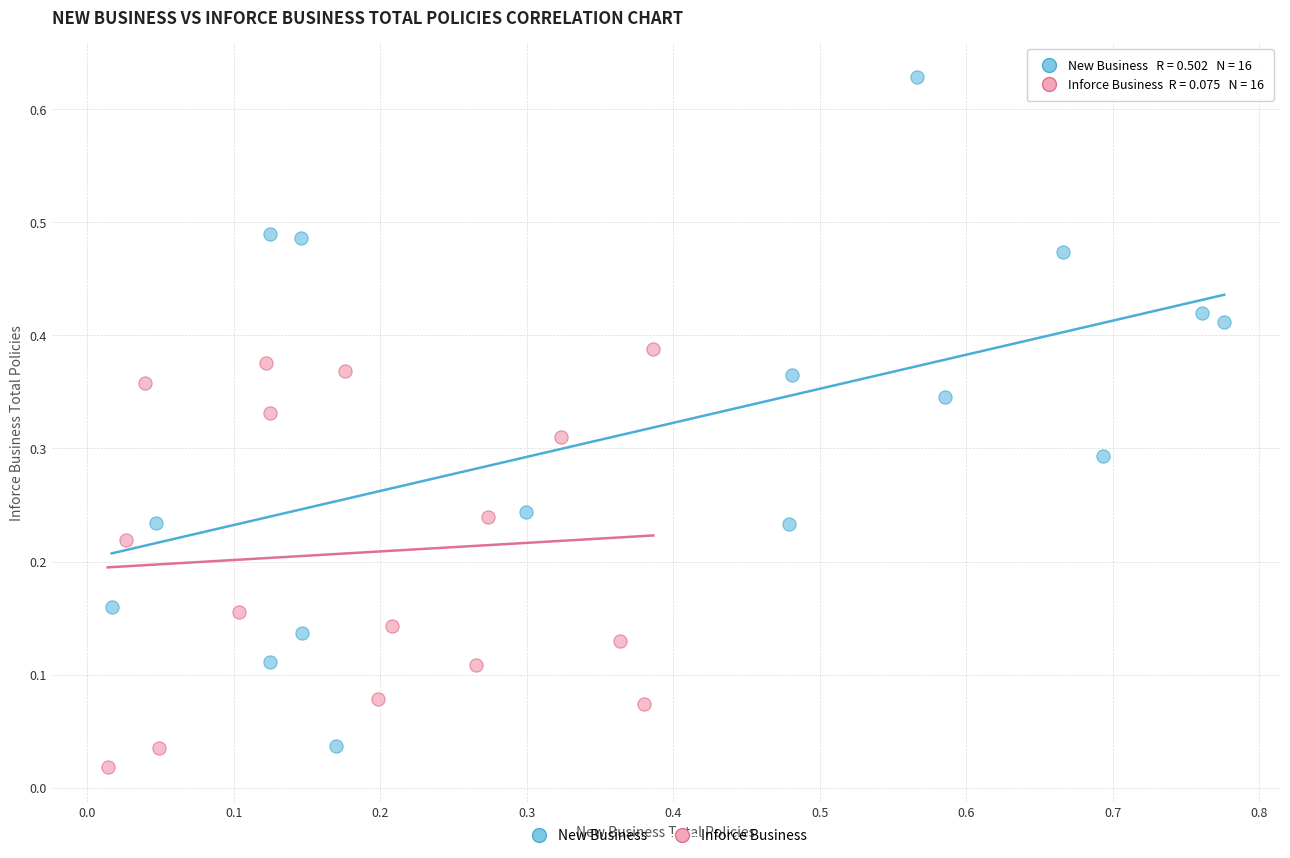

Which series has the widest spread of Y values?

New Business